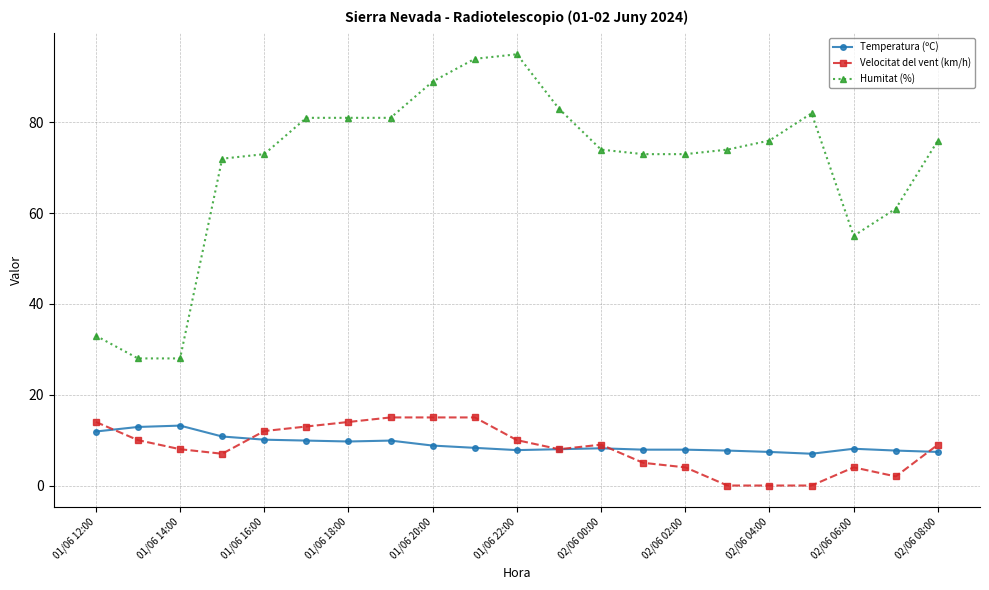

At how many categories does at least one series exceed 21?

21